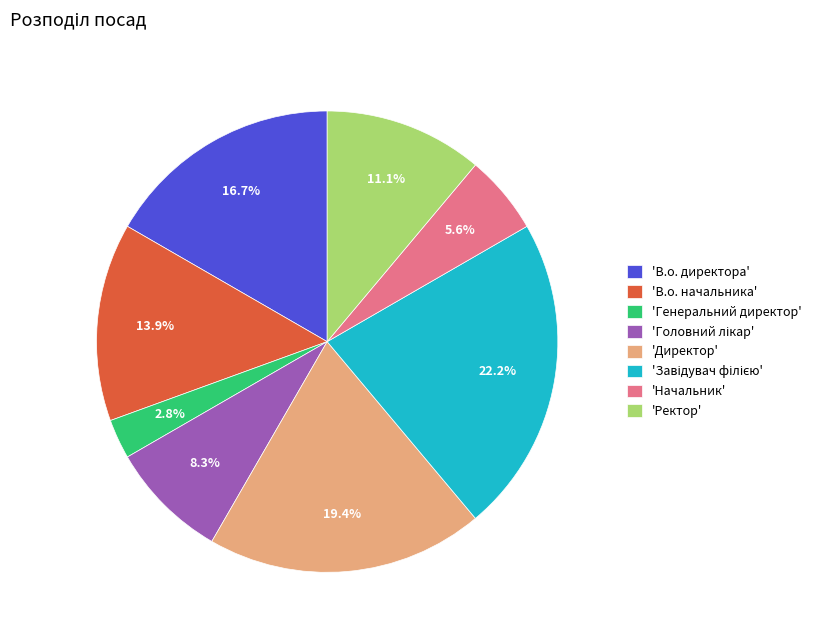

To the nearest percent, what is the difference between the largest and smallest slice percentages?

19%